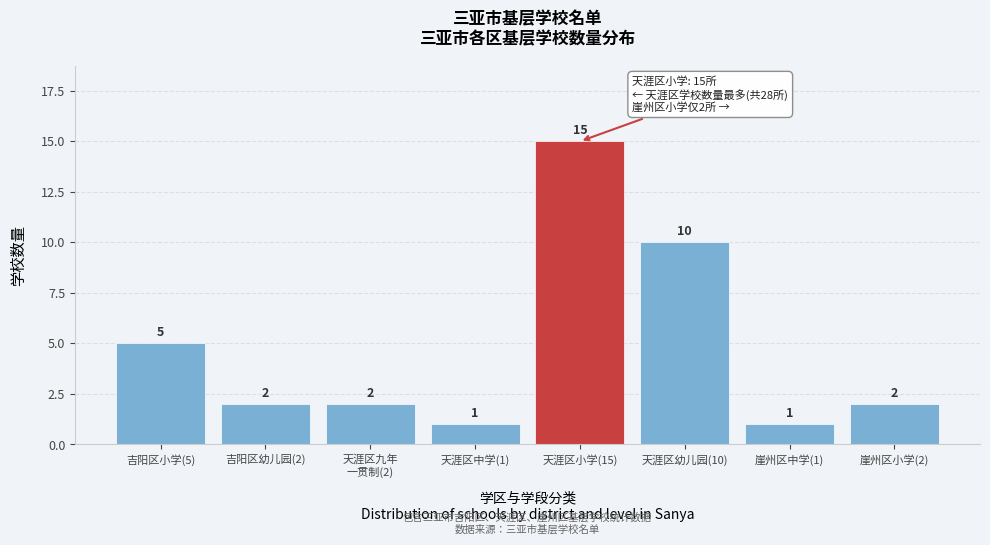

Reading right to left, what are all the values shown in this chart?

2	1	10	15	1	2	2	5